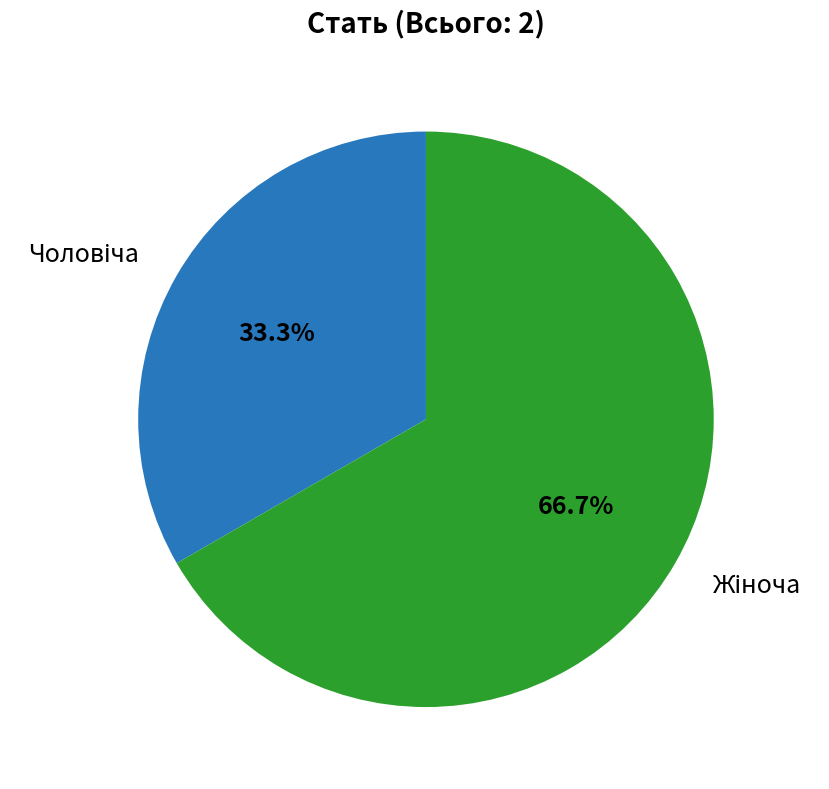

Does any single category account for the majority?

Yes